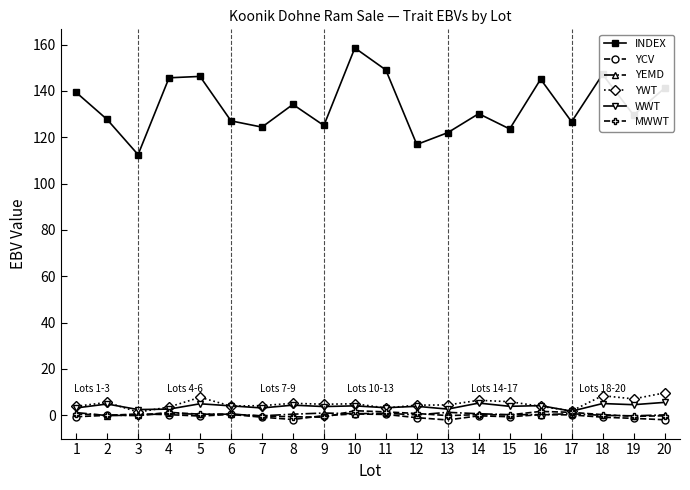

Which series has the largest range (max minus min)?

INDEX